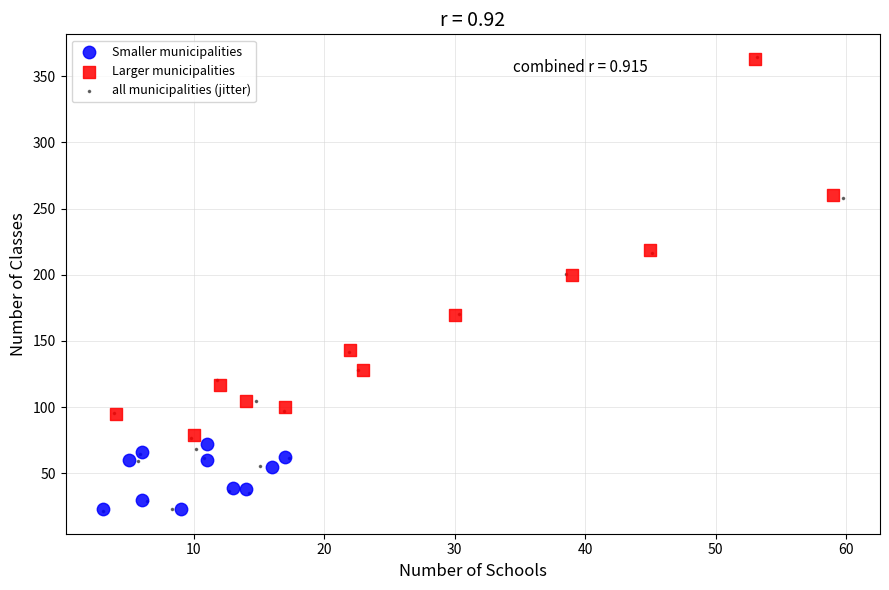

Which series has the largest Y range (max minus min)?

all municipalities (jitter)